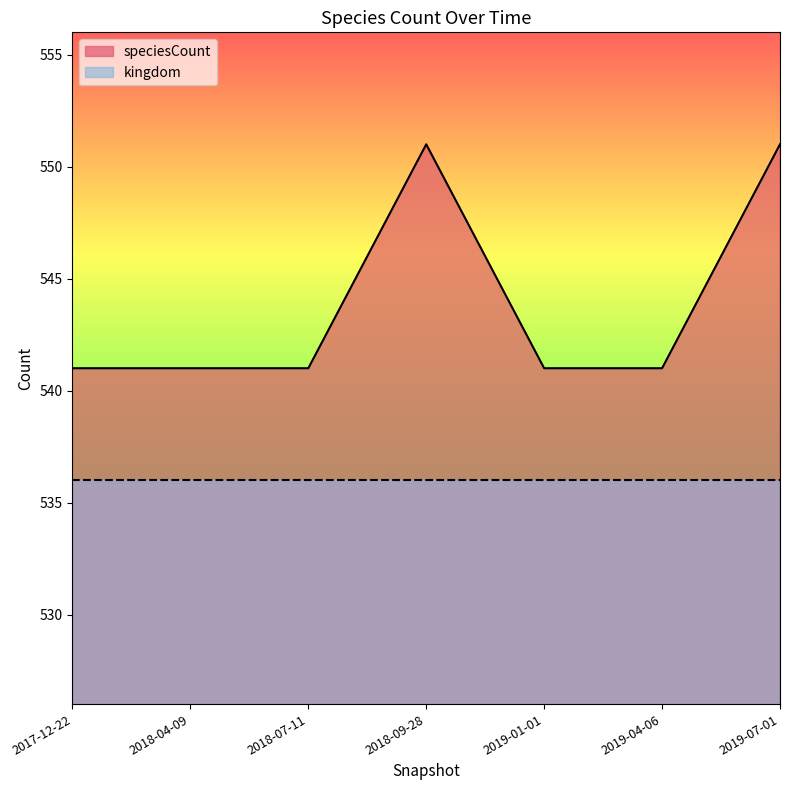

Approximately how many times larger is the value at 2019-04-06 compared to 2018-09-28?

1.0